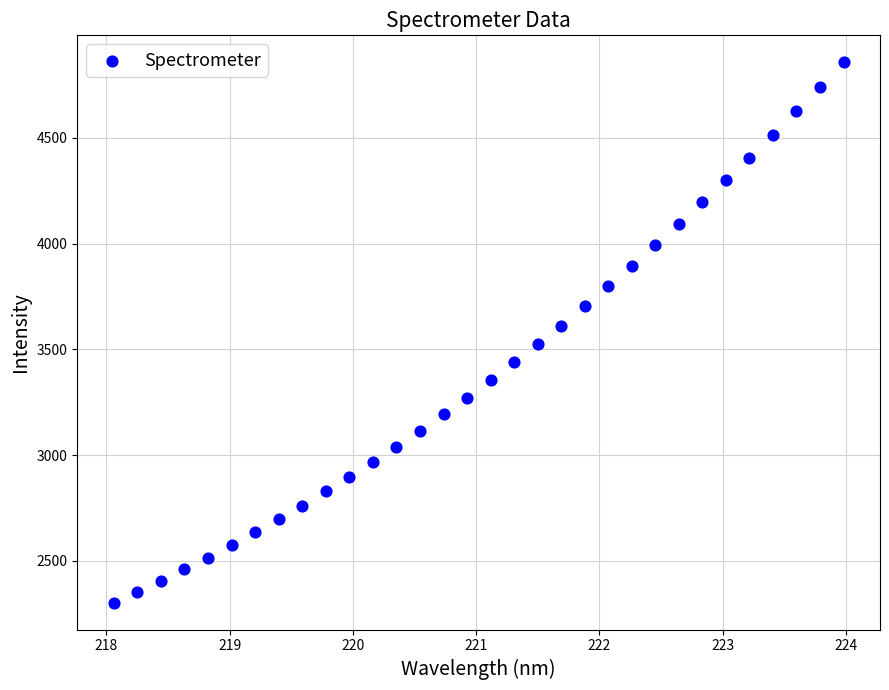

What is the range of Y values (max minus min)?

2554.6